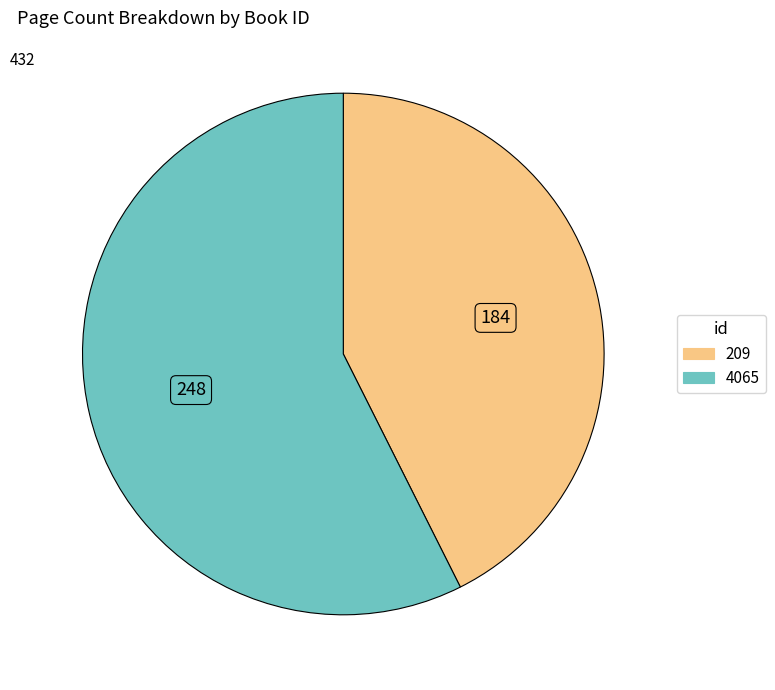

The 4065 slice represents 57% of the pie. True or false?

True